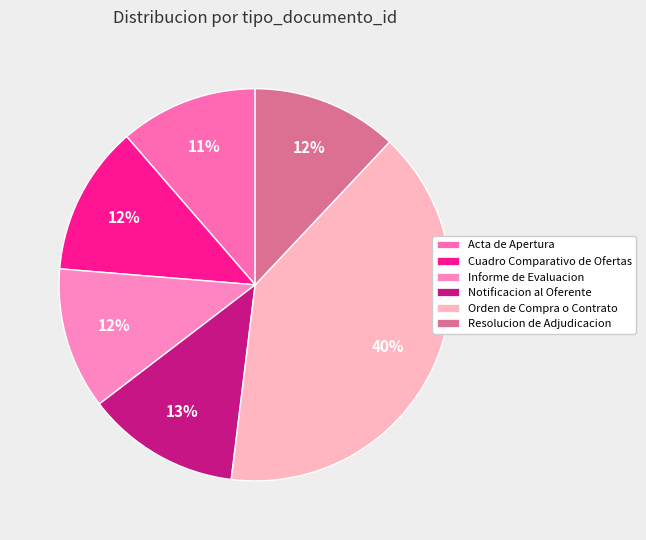

Does Informe de Evaluacion account for over 50% of the chart?

No